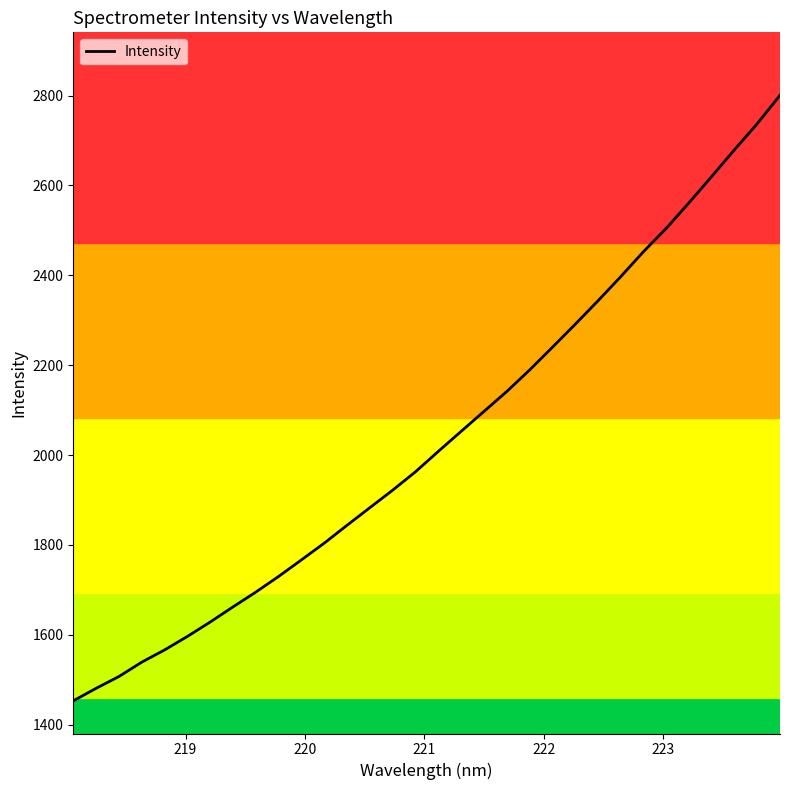

What is the difference between the maximum and minimum values?

1347.7